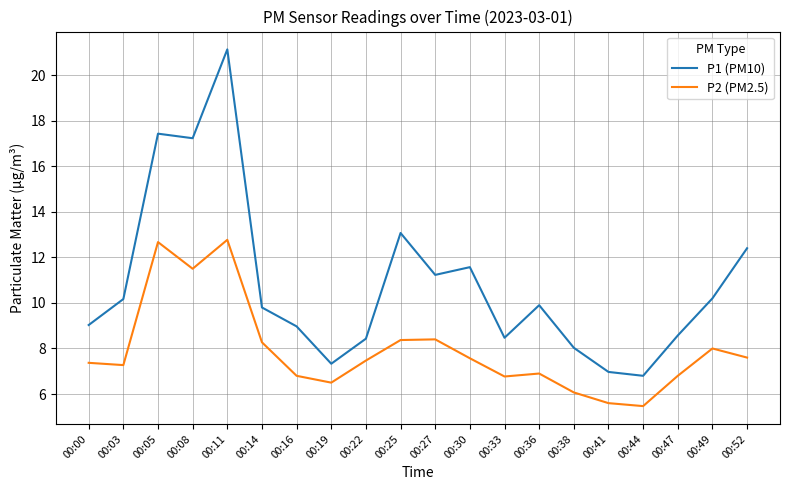

What value does the P1 (PM10) series have at 00:27?

11.2